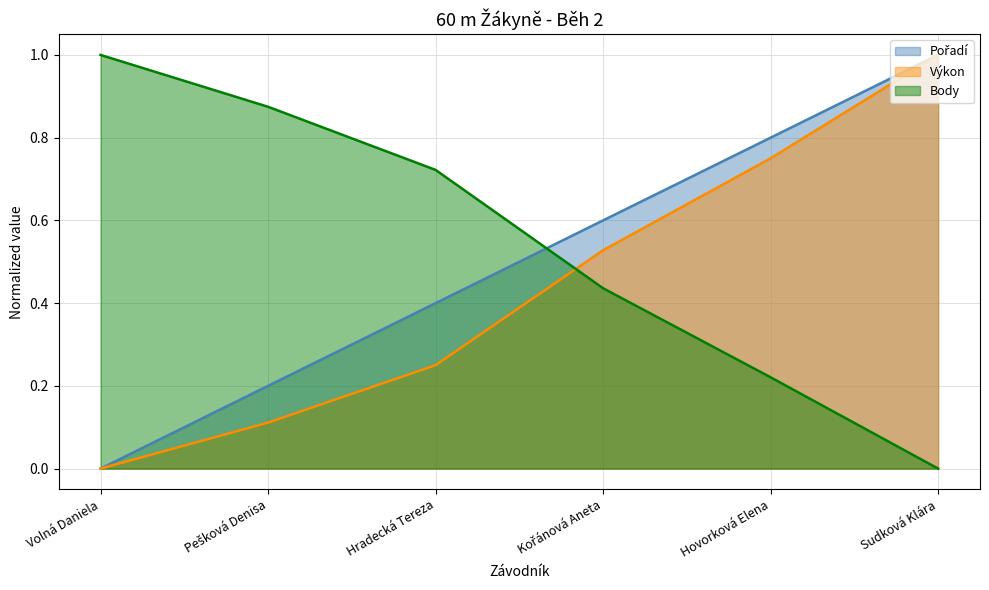

What is the label of the 4th point from the right?

Hradecká Tereza